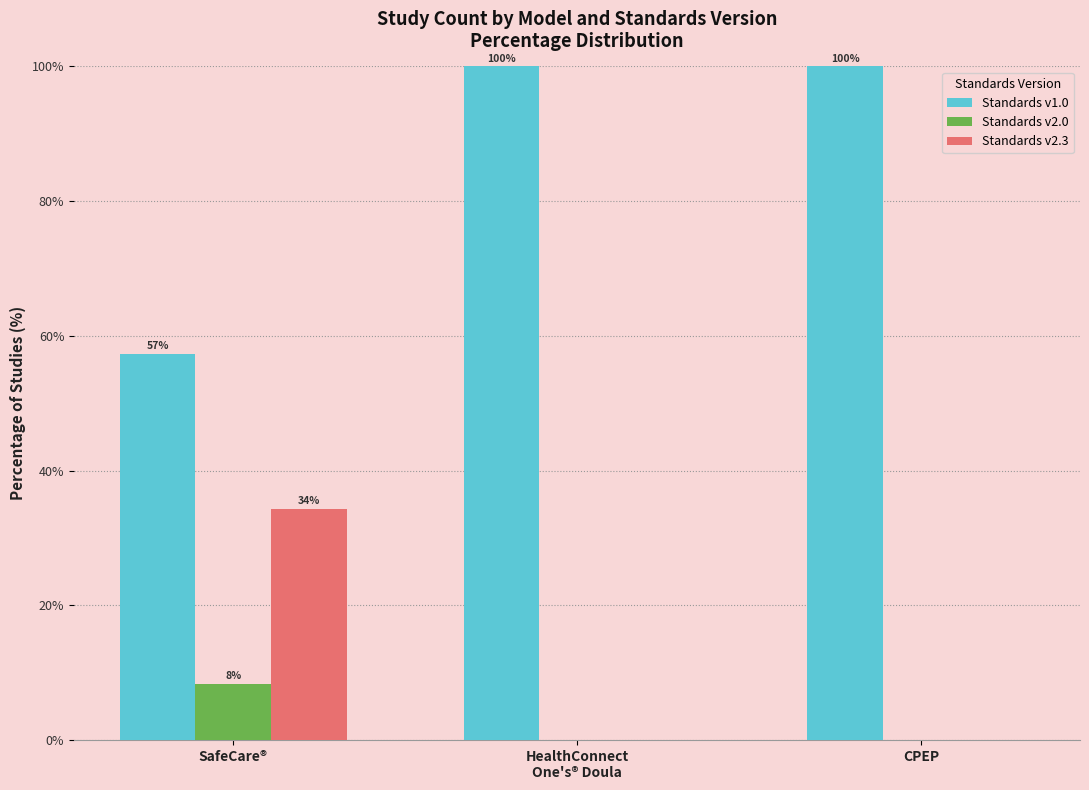

Does the chart contain stacked bars?

No